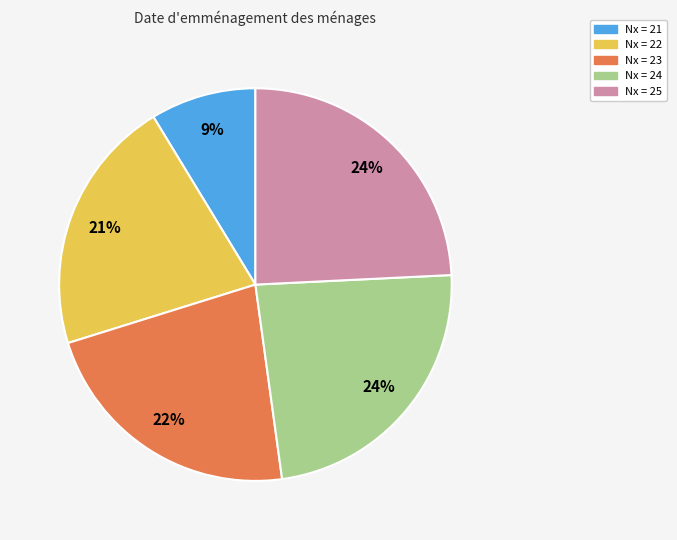

Which category has the smallest portion of the pie?

Nx = 21